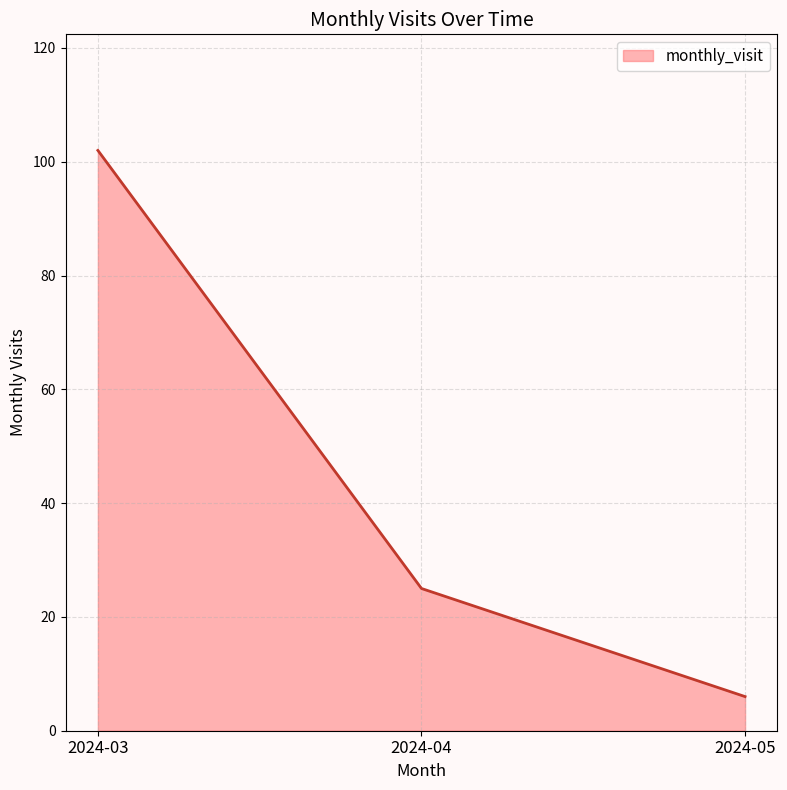

Reading left to right, list all the values displayed in this chart.

2024-03=102	2024-04=25	2024-05=6